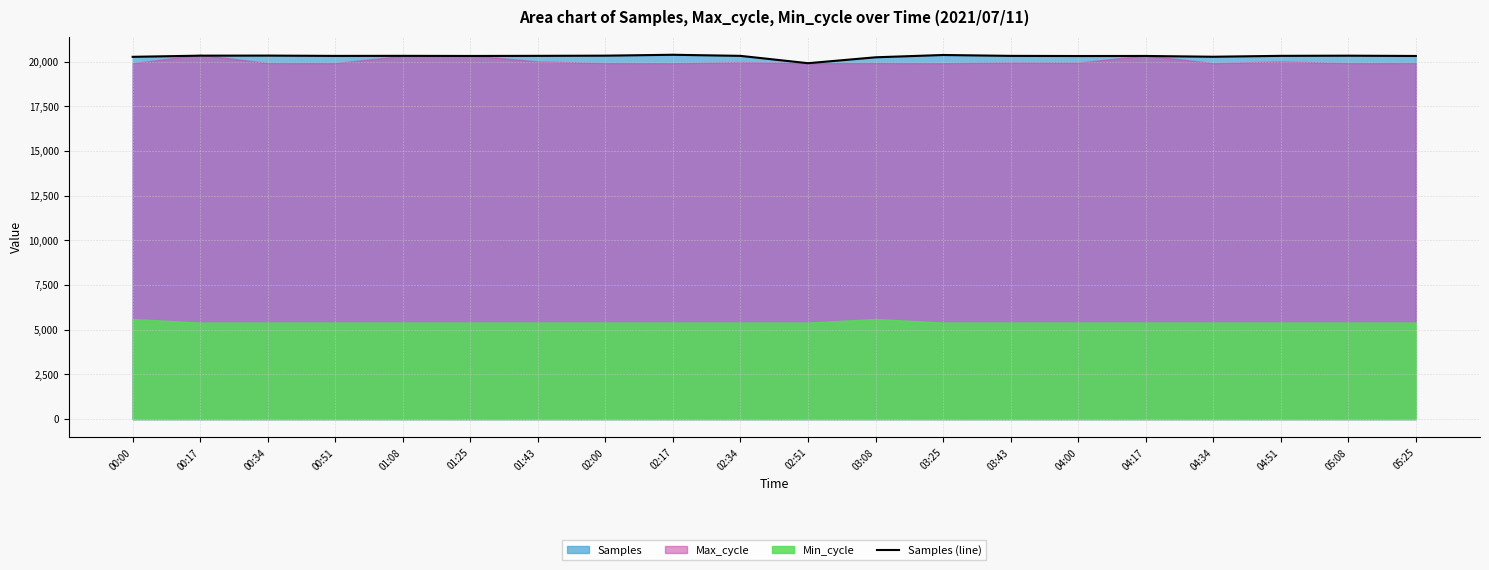

Which has a higher value, 01:08 or 02:17?

02:17